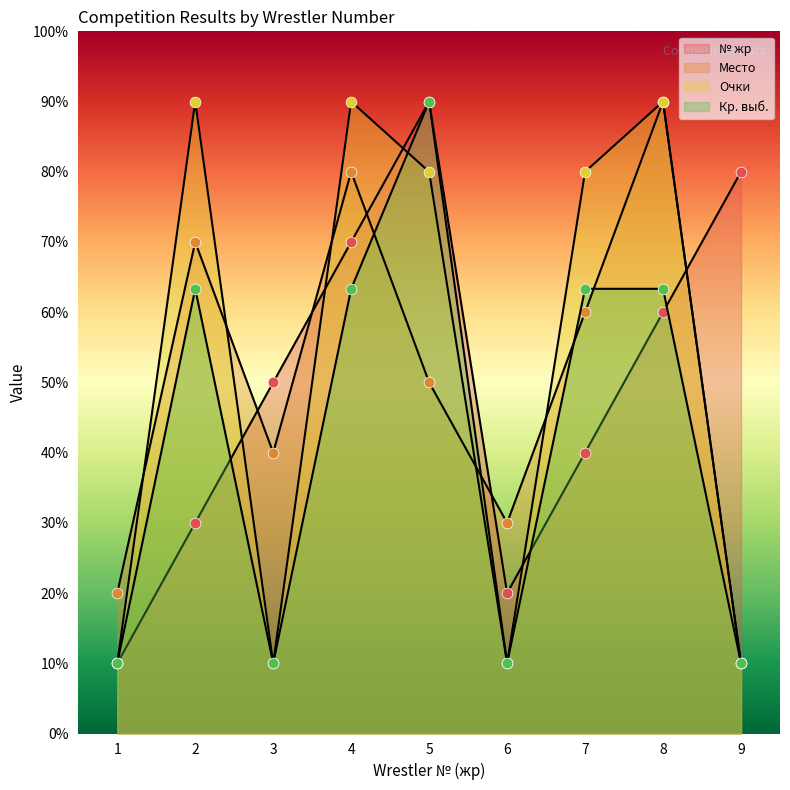

Which series has the largest total across all categories?

Очки